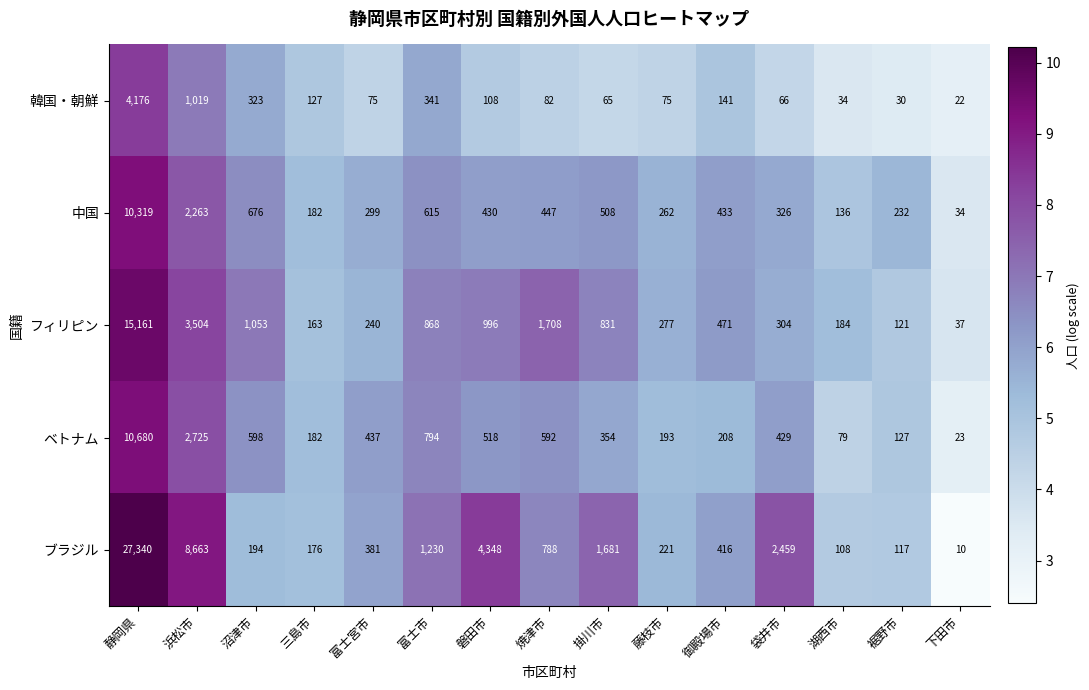

Which series changed the most between 静岡県 and 御殿場市?

ブラジル